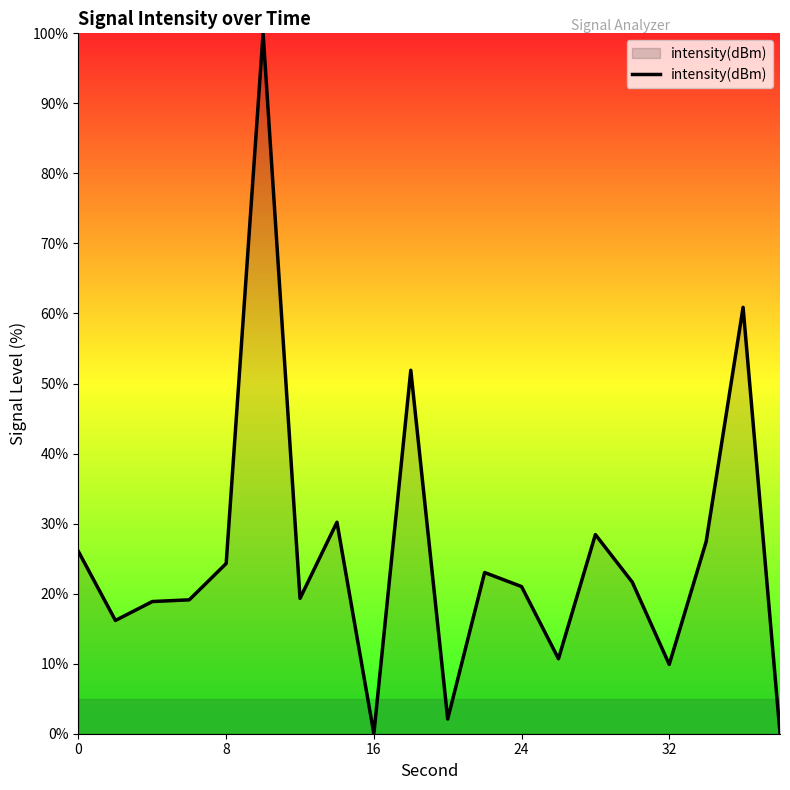

What is the difference between the maximum and minimum values?

100.0